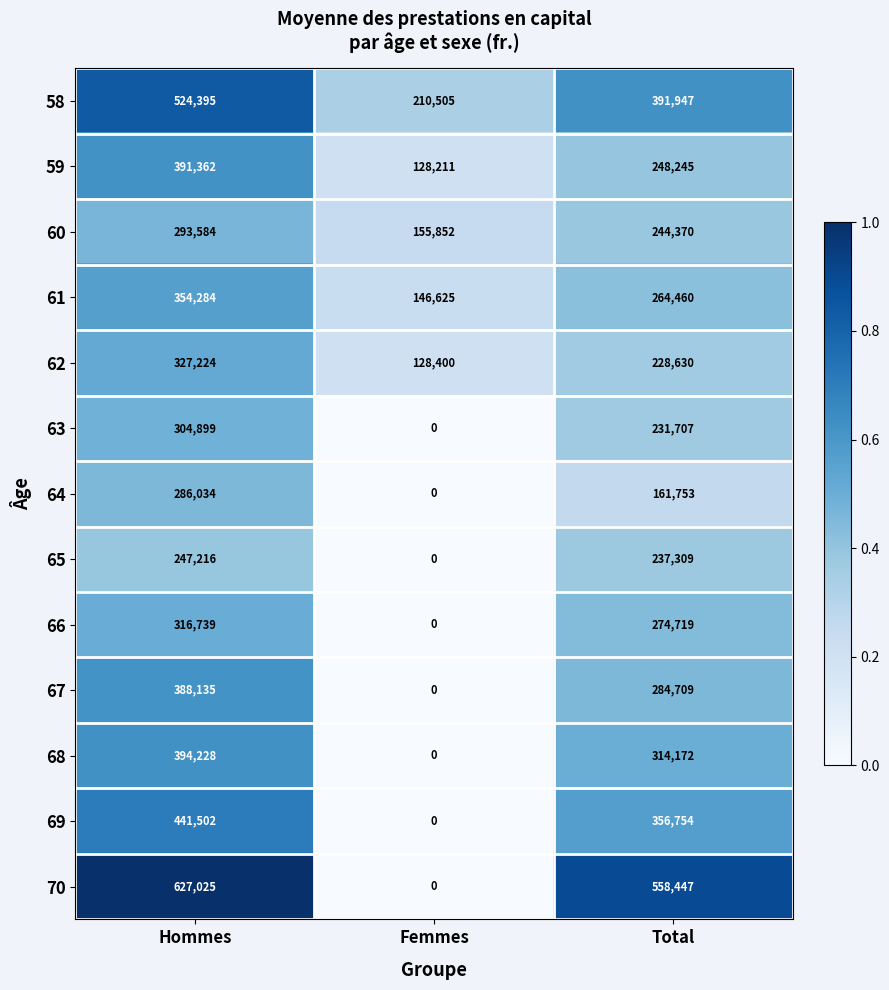

List the series in order of their peak value, lowest first.

65, 64, 60, 63, 66, 62, 61, 67, 59, 68, 69, 58, 70